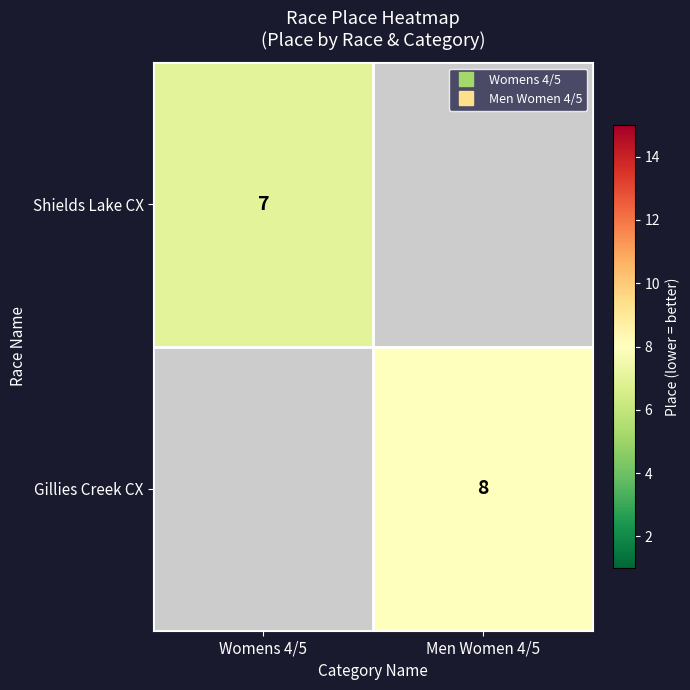

List the series in order of their peak value, lowest first.

Shields Lake CX, Gillies Creek CX